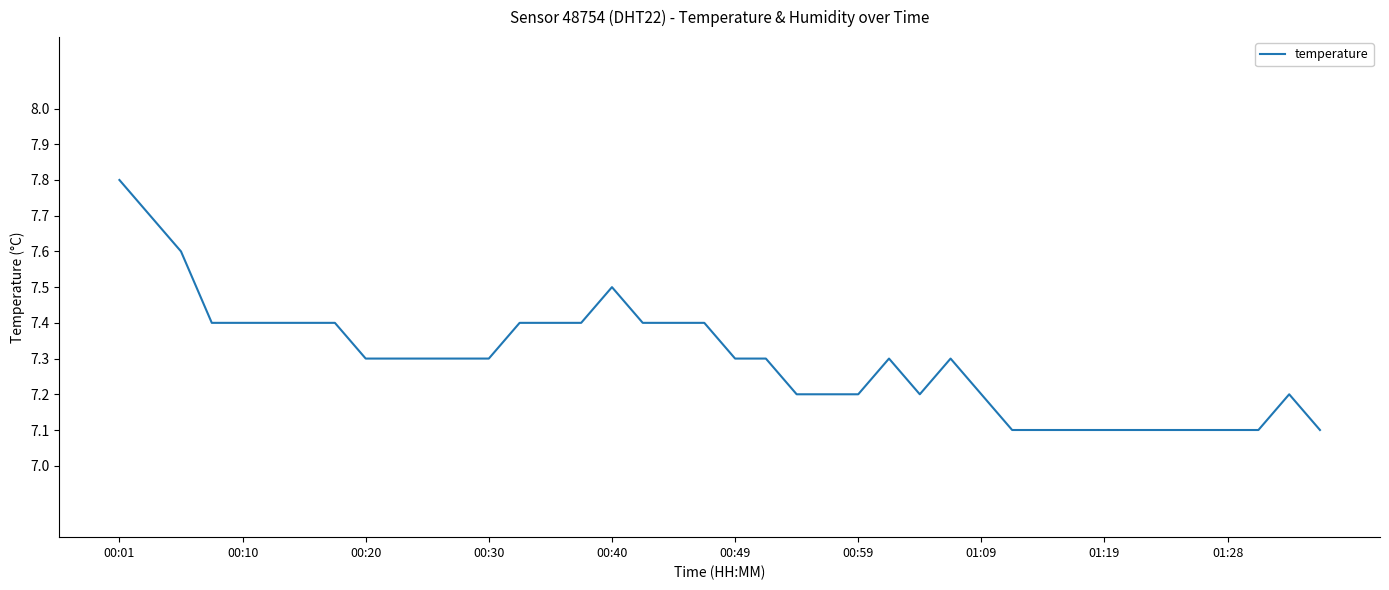

What is the difference between the maximum and second lowest values?

0.7